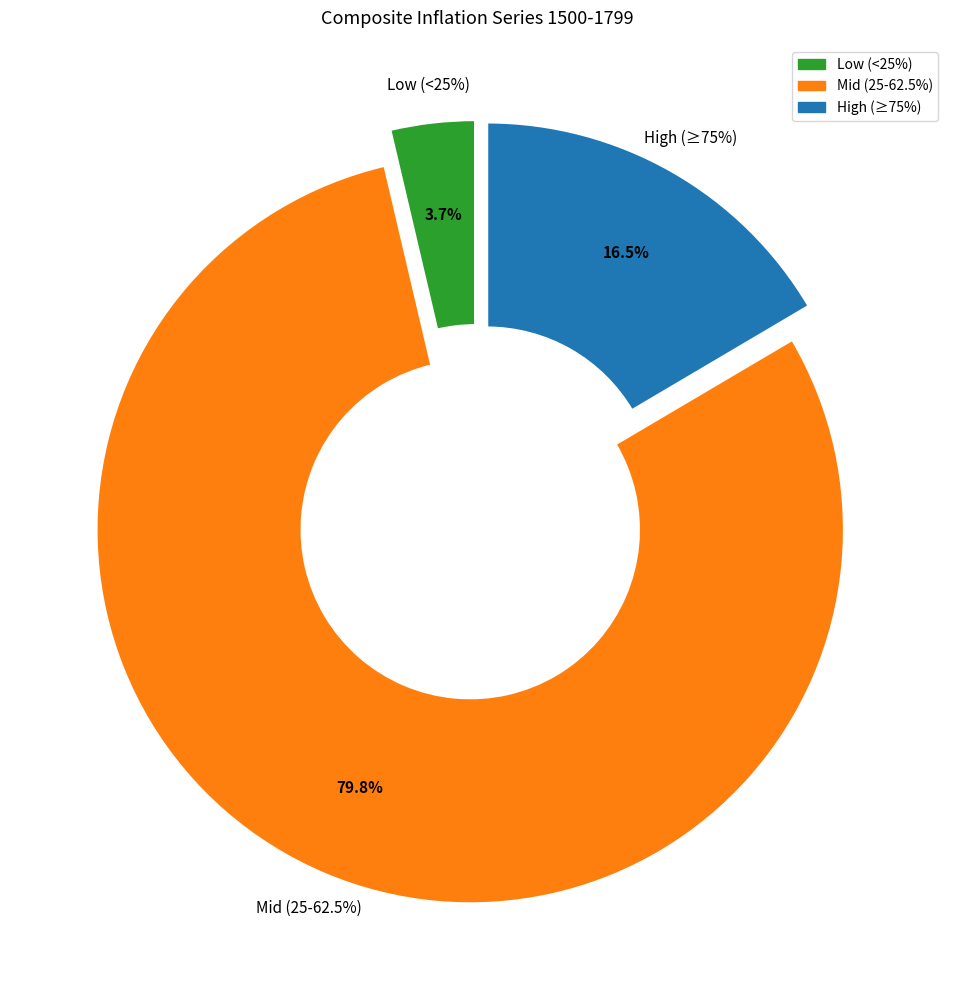

Is there any slice that represents more than half of the pie?

No